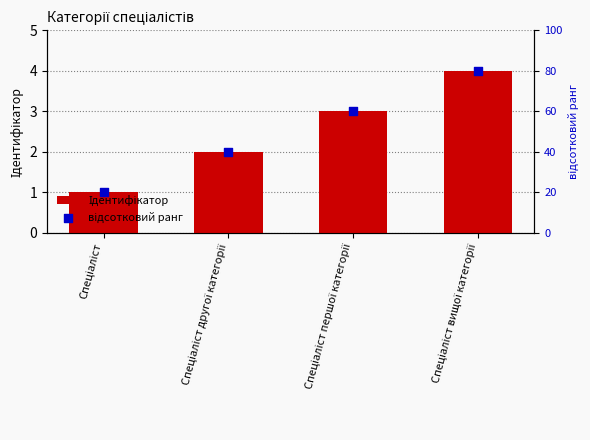

At how many categories does at least one series exceed 53?

2